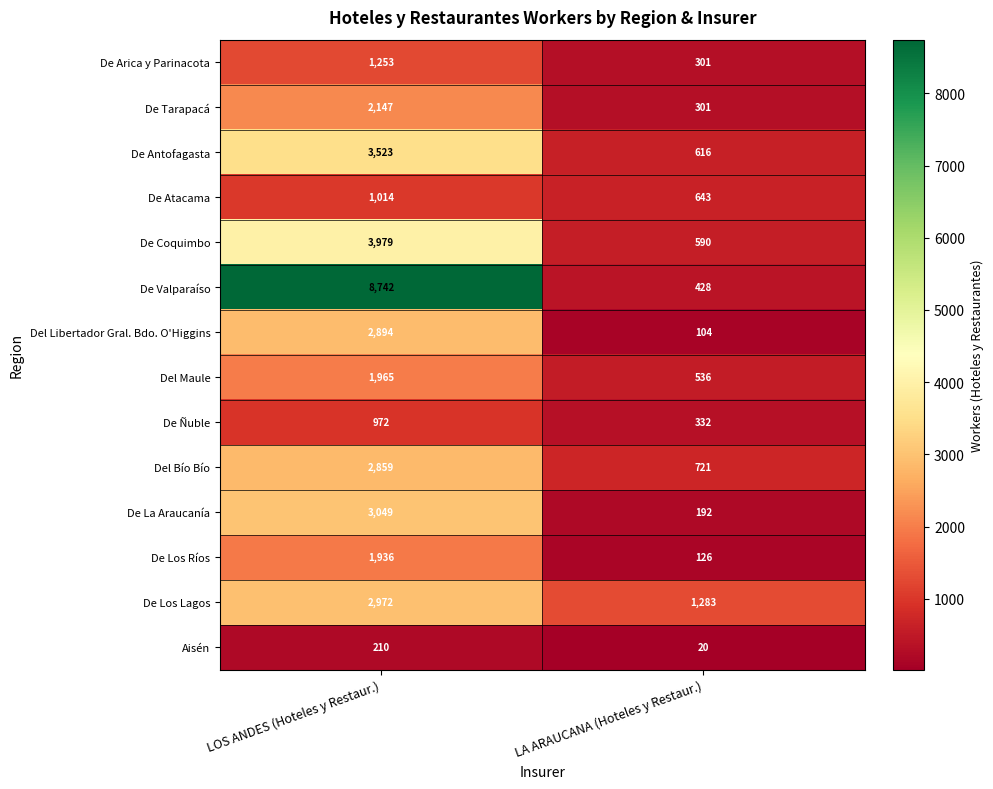

What is the minimum value shown in the chart?

20